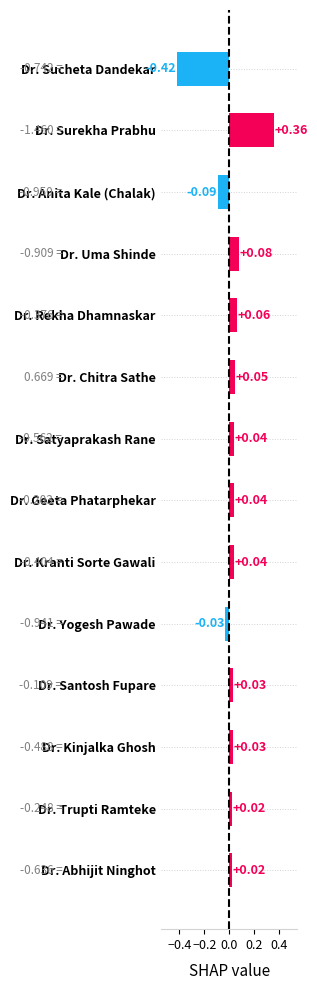

What is the difference between the maximum and minimum values?

0.8